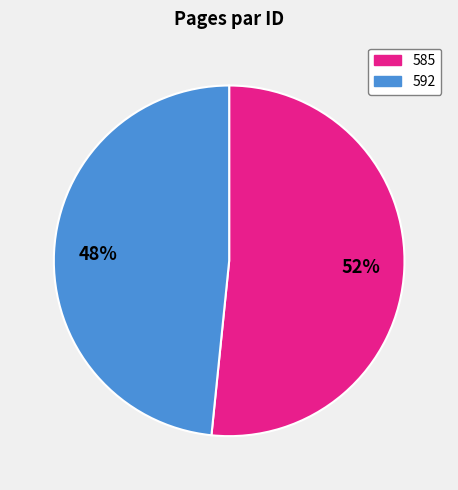

Rank the categories by value from highest to lowest.

585, 592